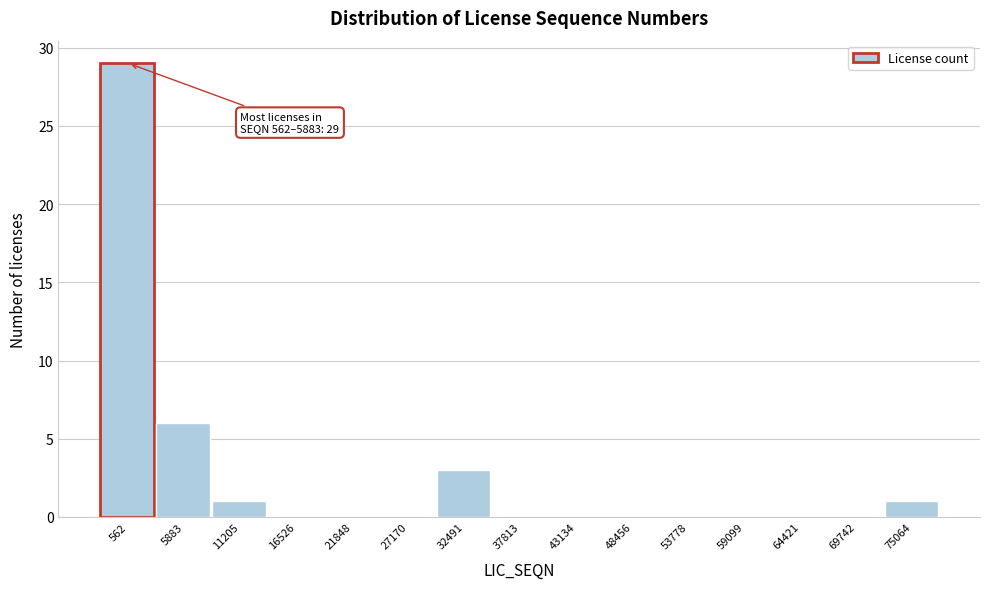

Reading left to right, extract all data points from this chart.

562=29	5883=6	11205=1	16526=0	21848=0	27170=0	32491=3	37813=0	43134=0	48456=0	53778=0	59099=0	64421=0	69742=0	75064=1